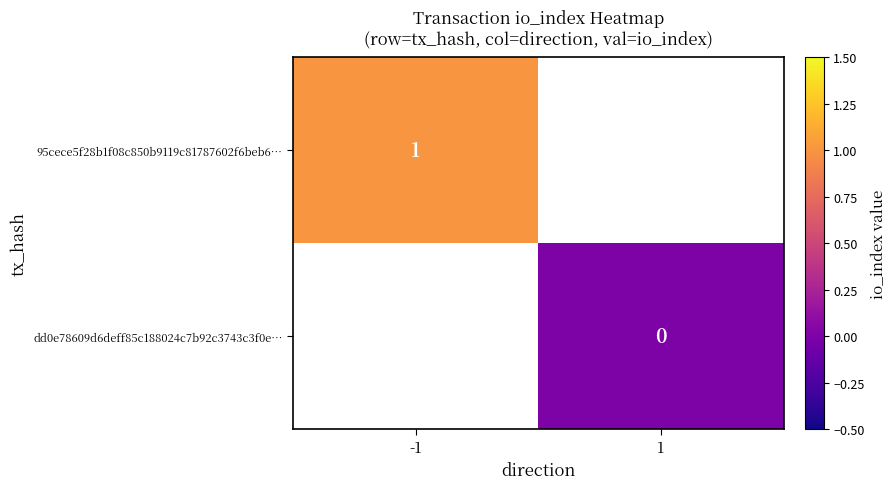

True or false: 95cece5f28b1f08c850b9119c81787602f6beb6… has a value of 1 at -1.

True